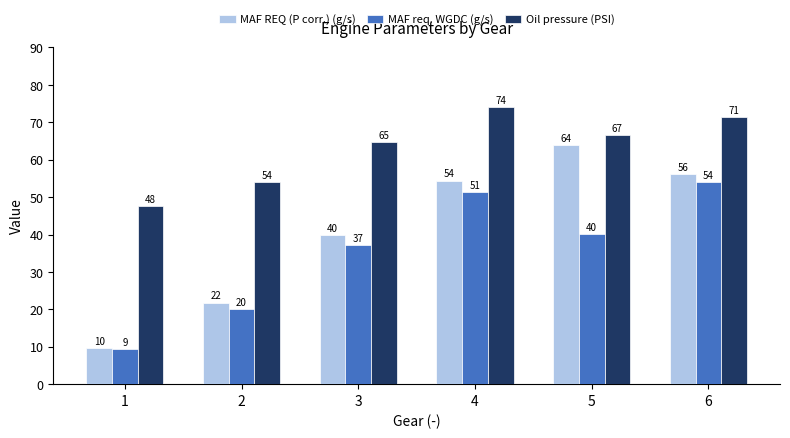

What is the sum of all MAF REQ (P corr.) (g/s) values?

245.9